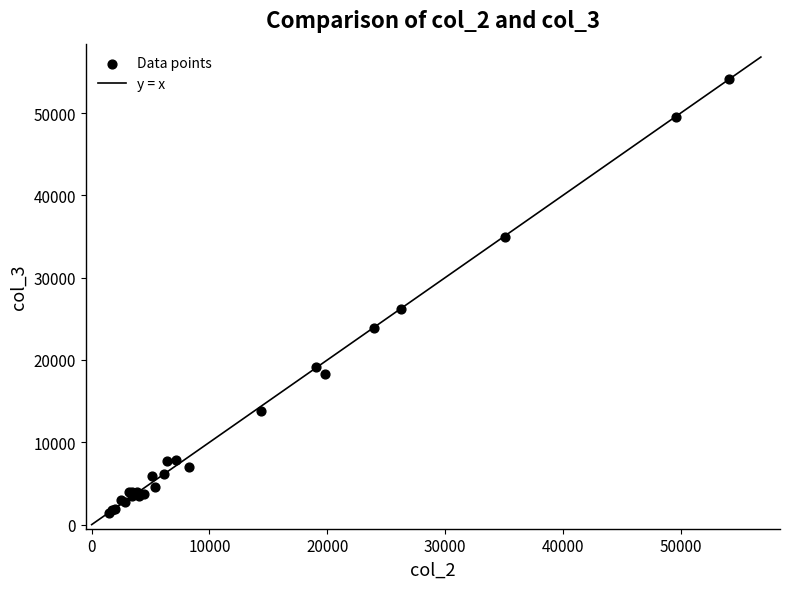

What Y value in the scatter plot is closest to 27746?

26252